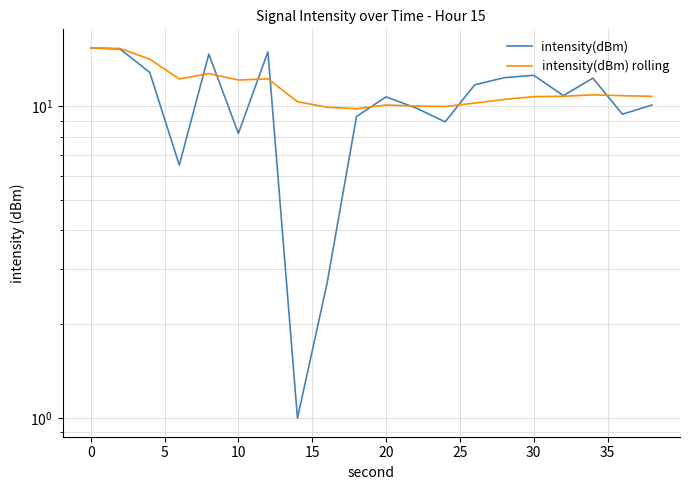

What are all the series names shown in the legend?

intensity(dBm), intensity(dBm) rolling